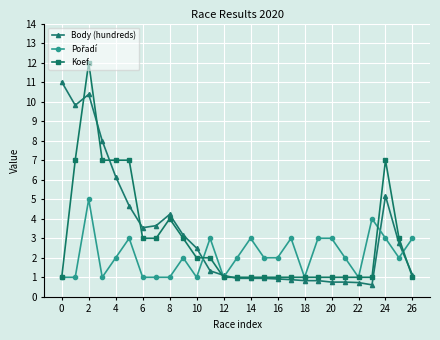

What is the value of the Koef. point at the 25th from the left?

7.0